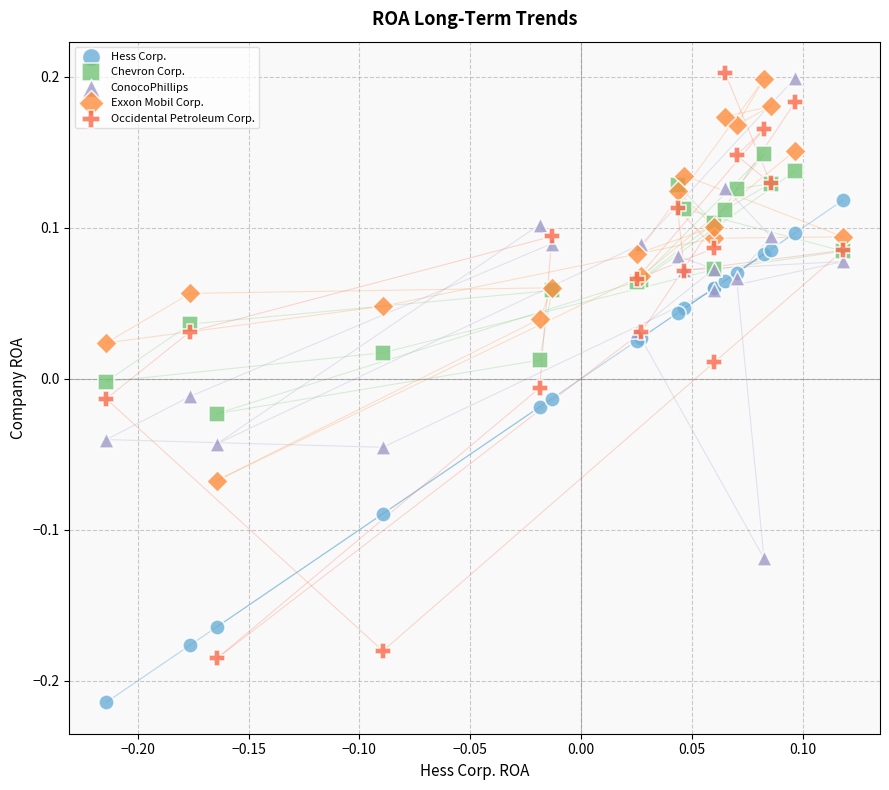

Which series has the largest Y range (max minus min)?

Occidental Petroleum Corp.